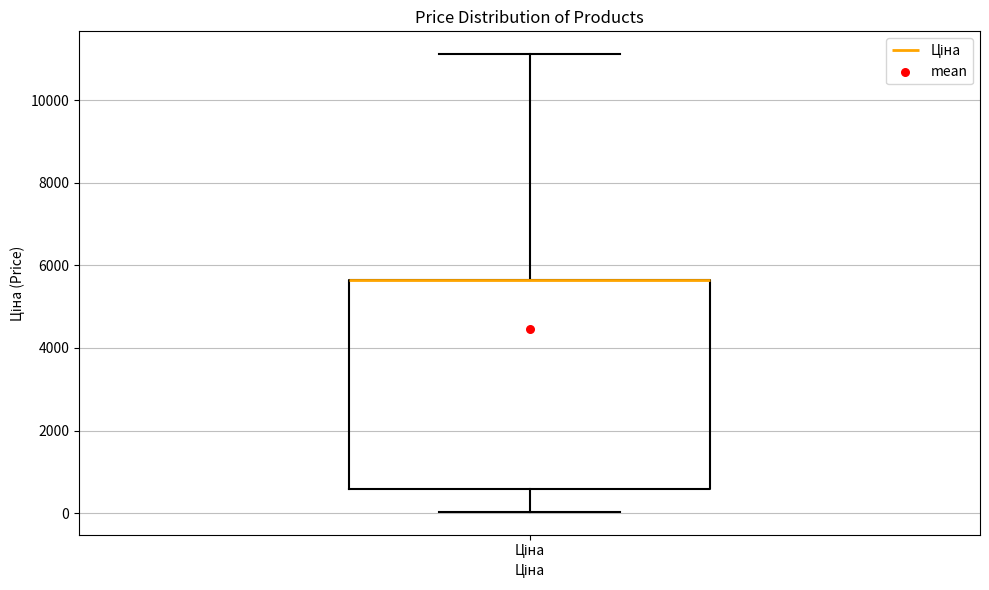

Where does the upper whisker of the box for Ціна end on the y-axis? The values are not printed on the chart, so give them approximately, as read against the axis.

11200